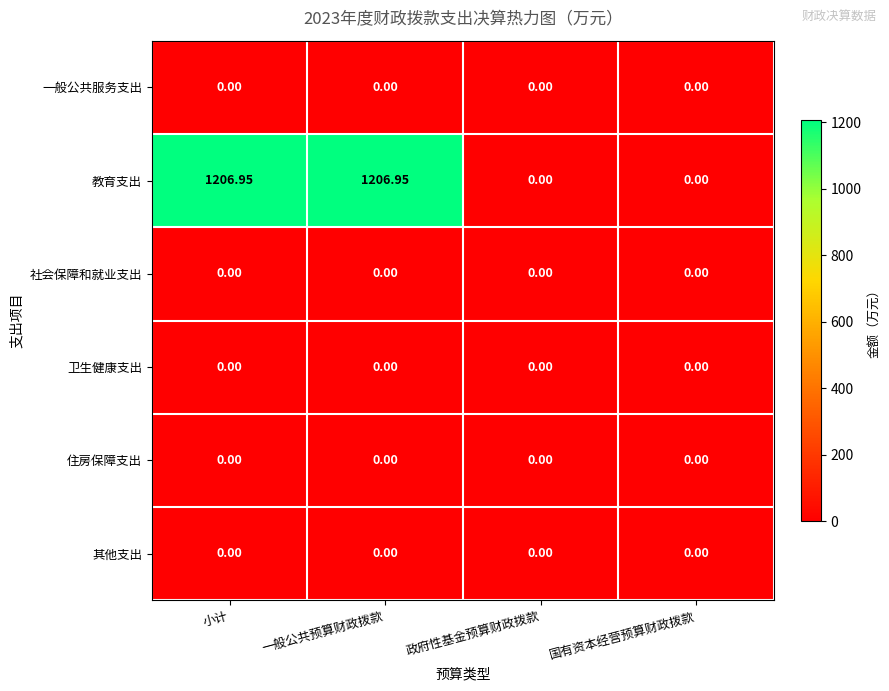

Which series has the largest total across all categories?

教育支出